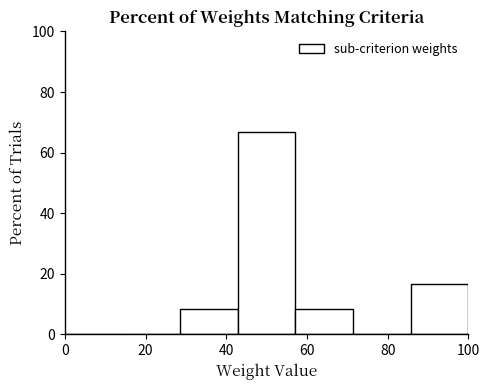

How tall is the bar that spans 58 to 72 on the x-axis? Neither the bar edges nor the heights are printed on the chart, so give them approximately, as read against the axes.

8